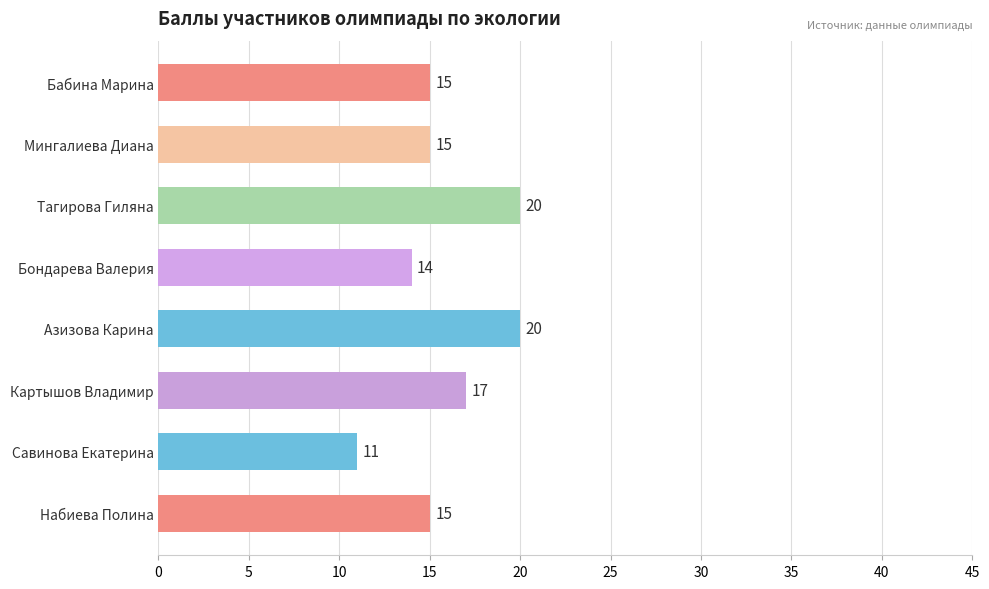

How many values are below 15?

2